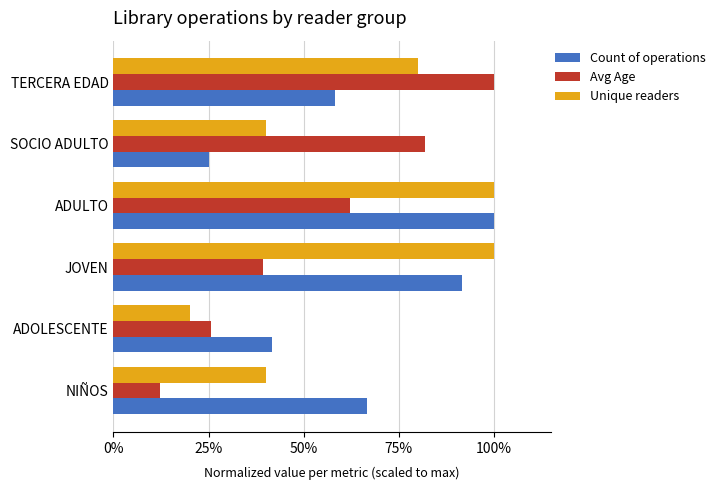

Which series has the largest range (max minus min)?

Avg Age